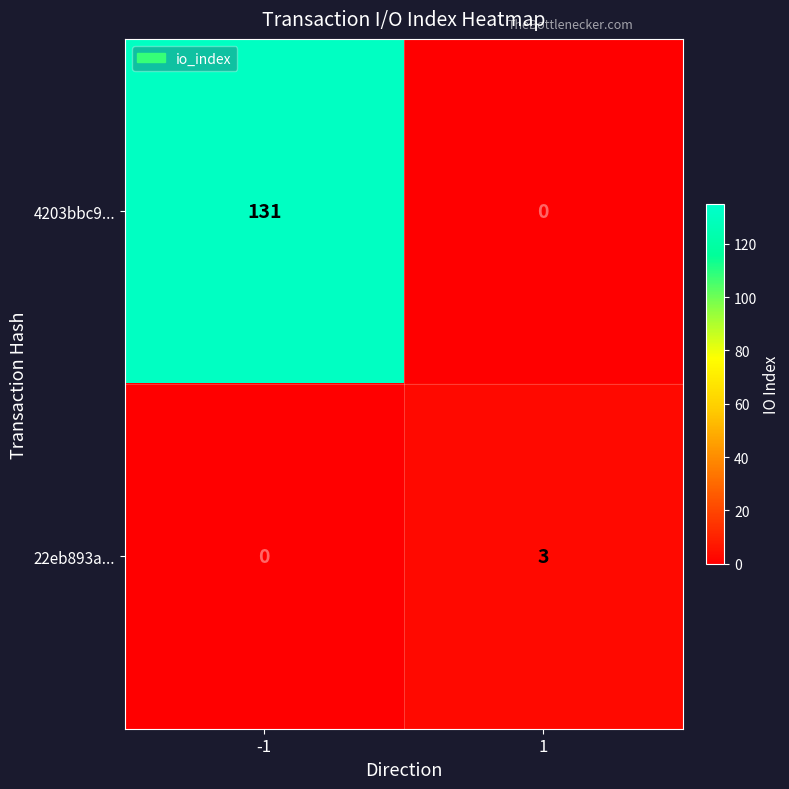

Between -1 and 1, which is larger?

-1